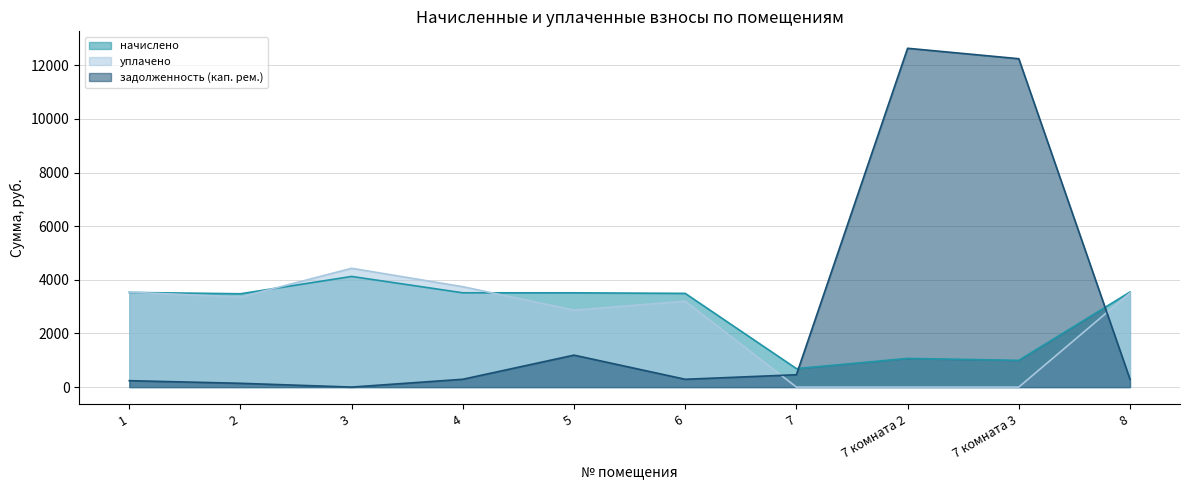

How many values in the задолженность (кап. рем.) series are below 295?

5